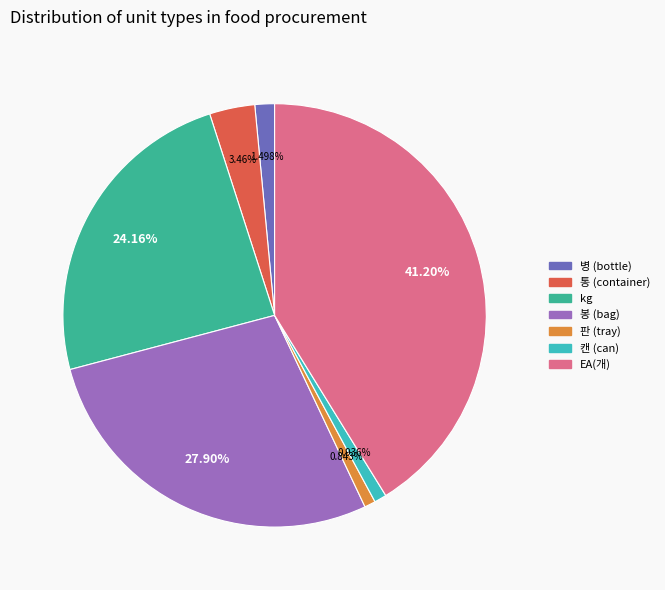

What is the largest slice in the pie chart?

EA(개)